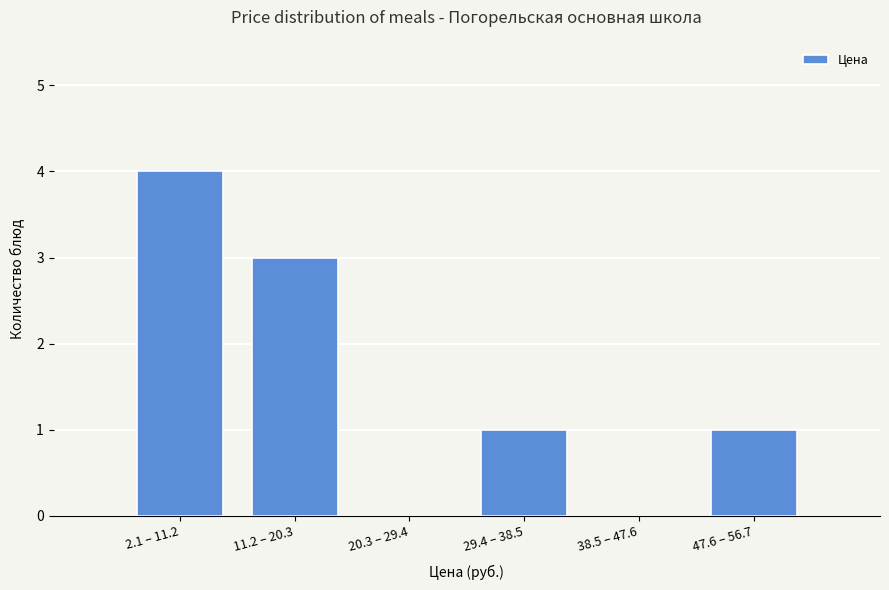

Reading left to right, transcribe all the data shown in this chart.

2.1 – 11.2=4	11.2 – 20.3=3	20.3 – 29.4=0	29.4 – 38.5=1	38.5 – 47.6=0	47.6 – 56.7=1